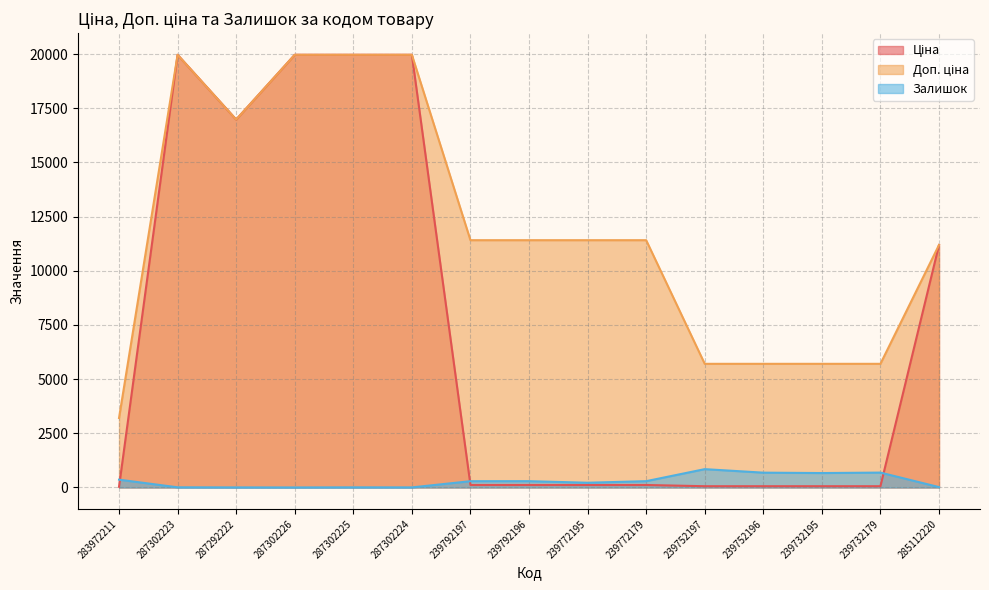

Reading right to left, list all the values displayed in this chart.

Ціна: 285112220=11188.2	239732179=57.0	239732195=57.0	239752196=57.0	239752197=57.0	239772179=114.1	239772195=114.1	239792196=114.1	239792197=114.1	287302224=19964.2	287302225=19964.2	287302226=19964.2	287292222=16976.3	287302223=19964.2	283972211=32.0
Доп. ціна: 285112220=11188.2	239732179=5705.0	239732195=5705.0	239752196=5705.0	239752197=5705.0	239772179=11410.0	239772195=11410.0	239792196=11410.0	239792197=11410.0	287302224=19964.2	287302225=19964.2	287302226=19964.2	287292222=16976.3	287302223=19964.2	283972211=3205.0
Залишок: 285112220=17.0	239732179=686.0	239732195=665.0	239752196=683.0	239752197=845.0	239772179=290.0	239772195=218.0	239792196=290.0	239792197=289.0	287302224=3.0	287302225=5.0	287302226=0.0	287292222=2.0	287302223=7.0	283972211=360.0